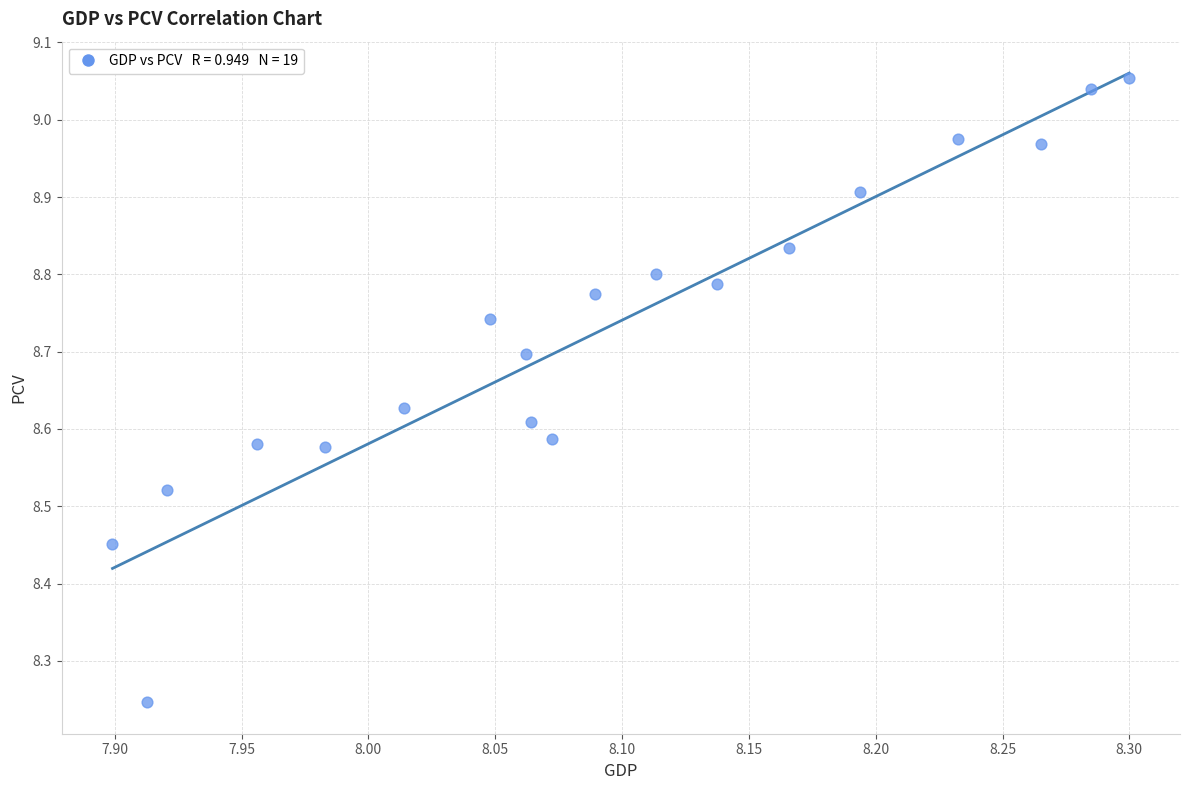

What is the range of Y values (max minus min)?

0.8